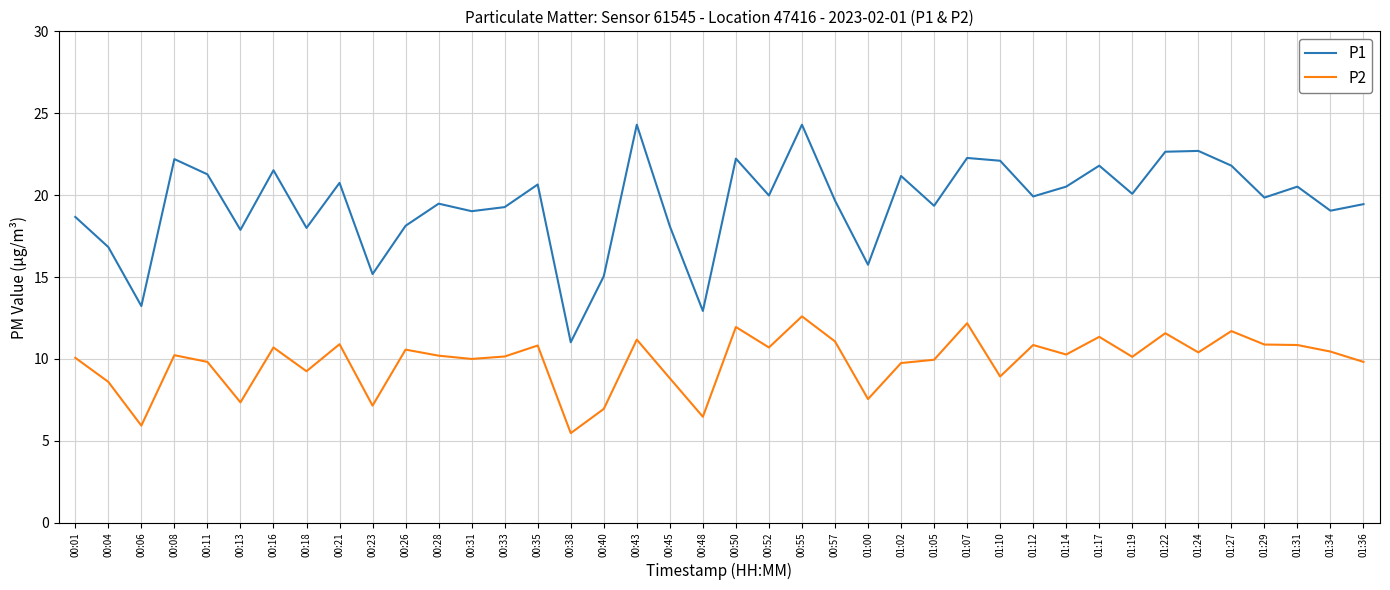

Which series has the widest spread of values?

P1